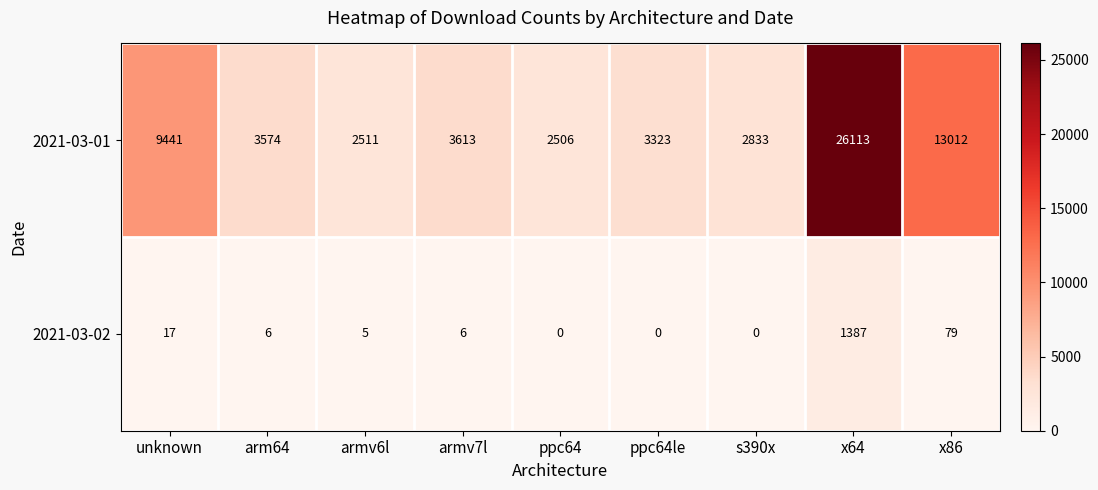

List the series in order of their overall mean, highest first.

2021-03-01, 2021-03-02